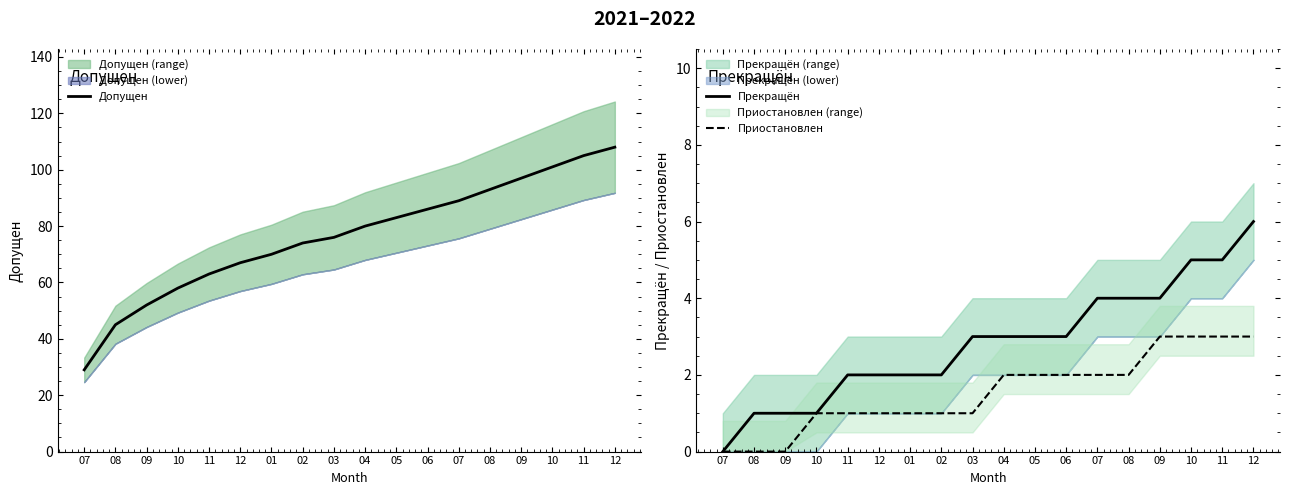

What value does the Прекращён series have at 11?

5